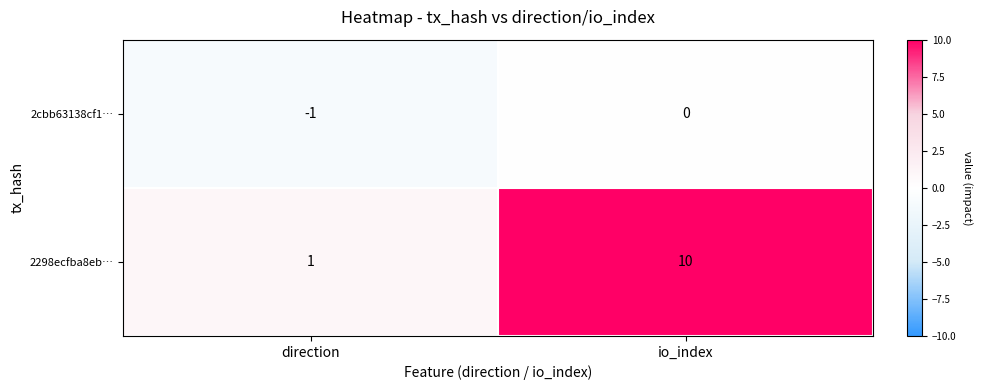

Where is 2298ecfba8eb… nearest to the value 5?

direction